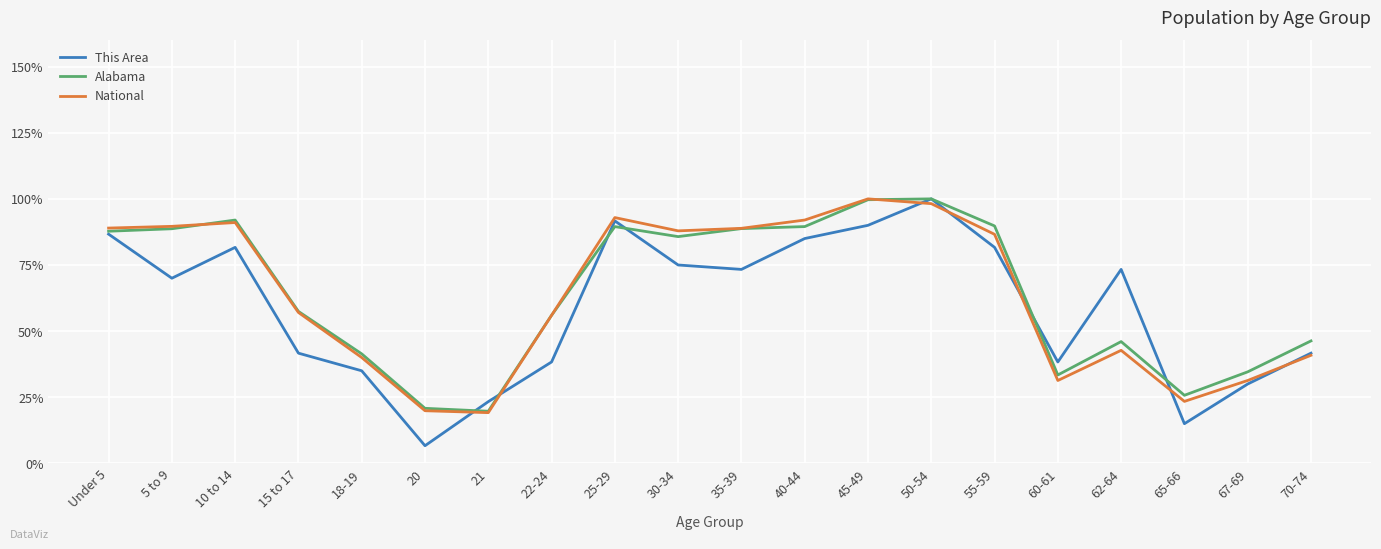

True or false: Alabama and This Area cross at least once.

True